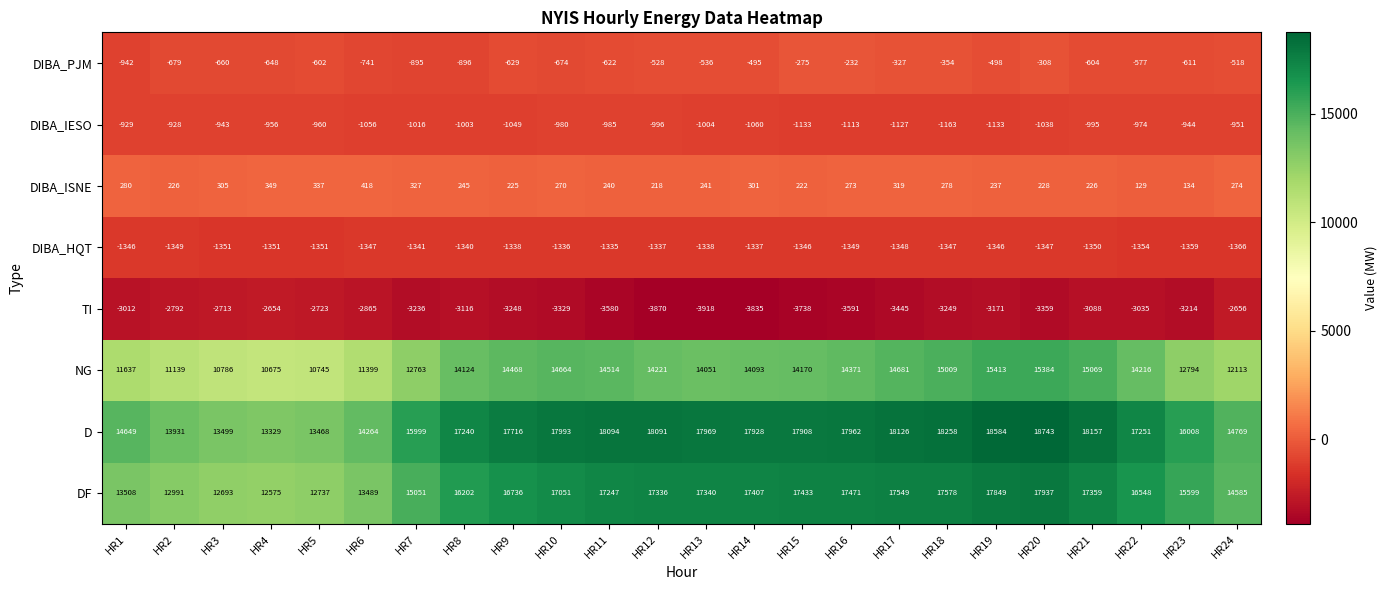

Which series has the largest total across all categories?

D